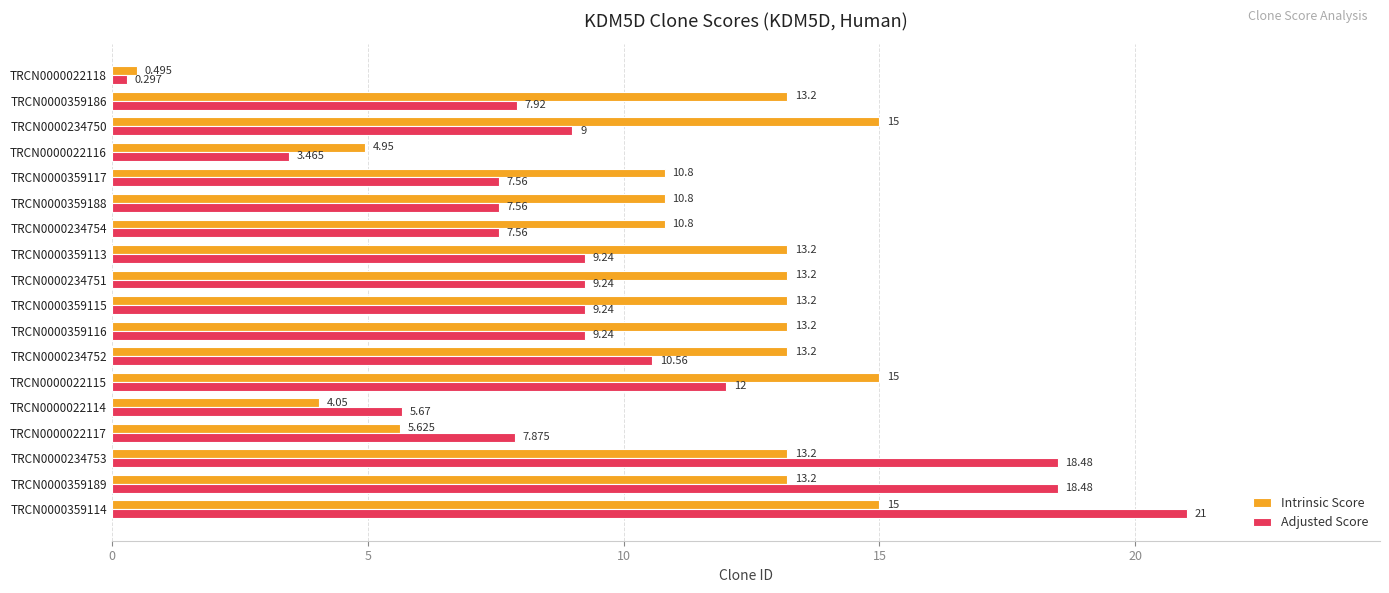

Which series has the largest total across all categories?

Intrinsic Score